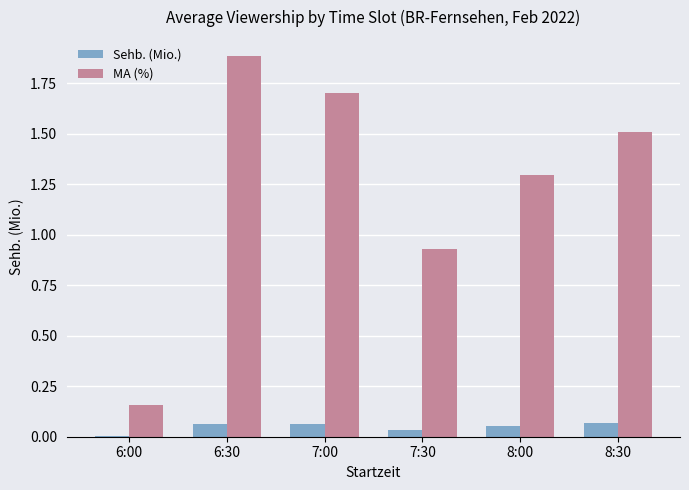

At which label is MA (%) closest to 1?

7:30